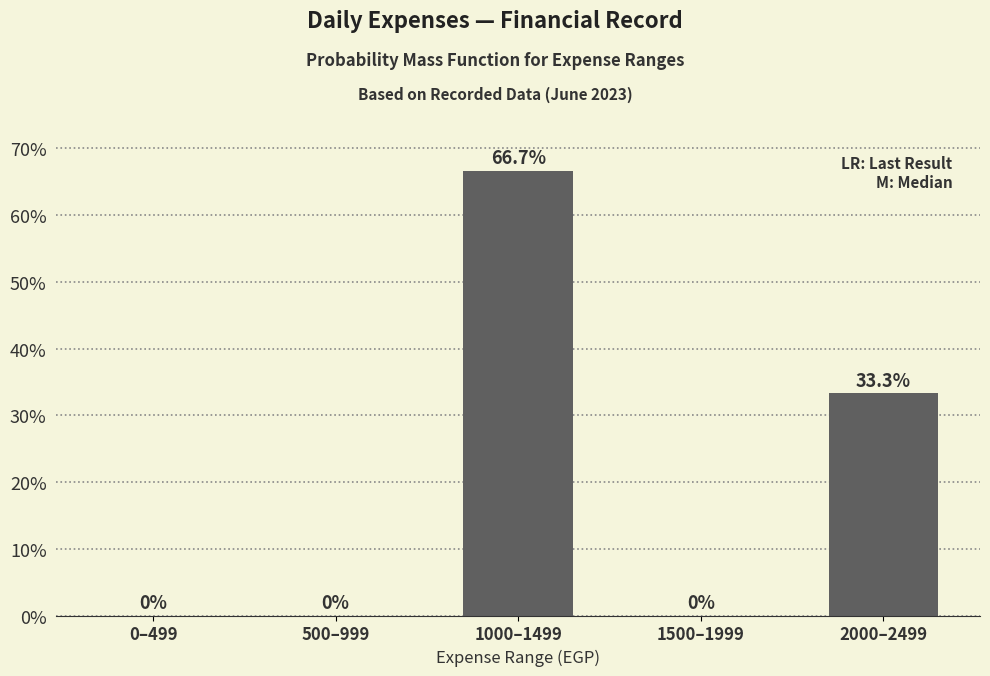

Reading right to left, extract all data points from this chart.

2000–2499=33.3	1500–1999=0.0	1000–1499=66.7	500–999=0.0	0–499=0.0